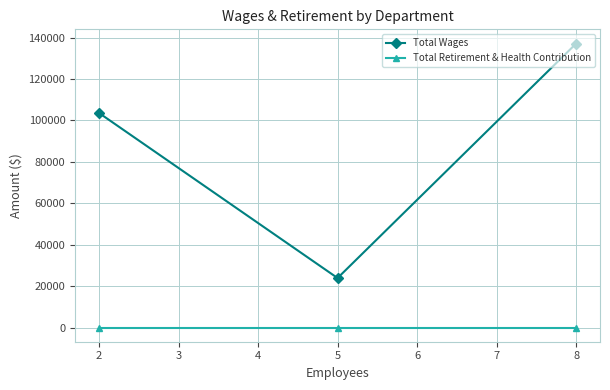

At which category is the sum across all series the highest?

8